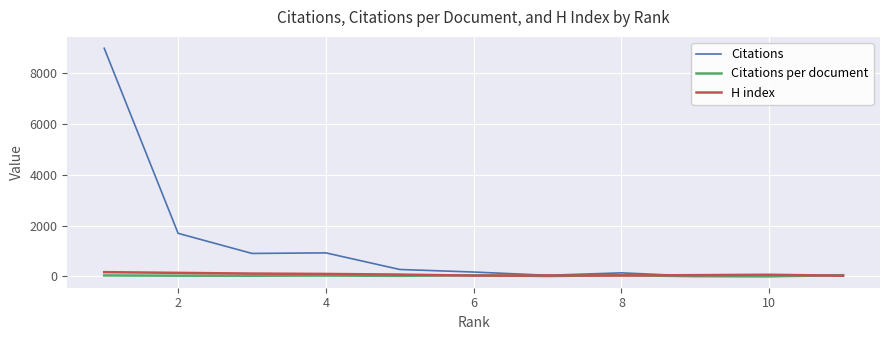

In H index, how many points are lower than both neighbors (excluding endpoints)?

2